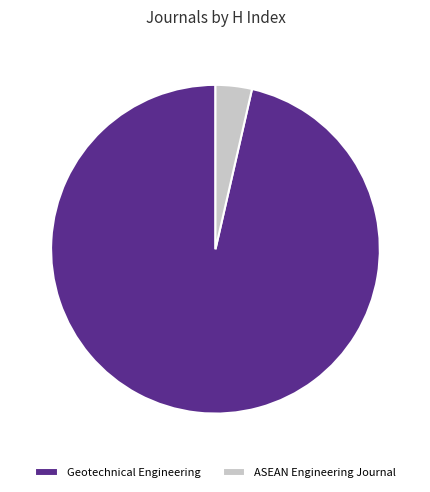

Combined, do ASEAN Engineering Journal and Geotechnical Engineering account for over 50%?

Yes